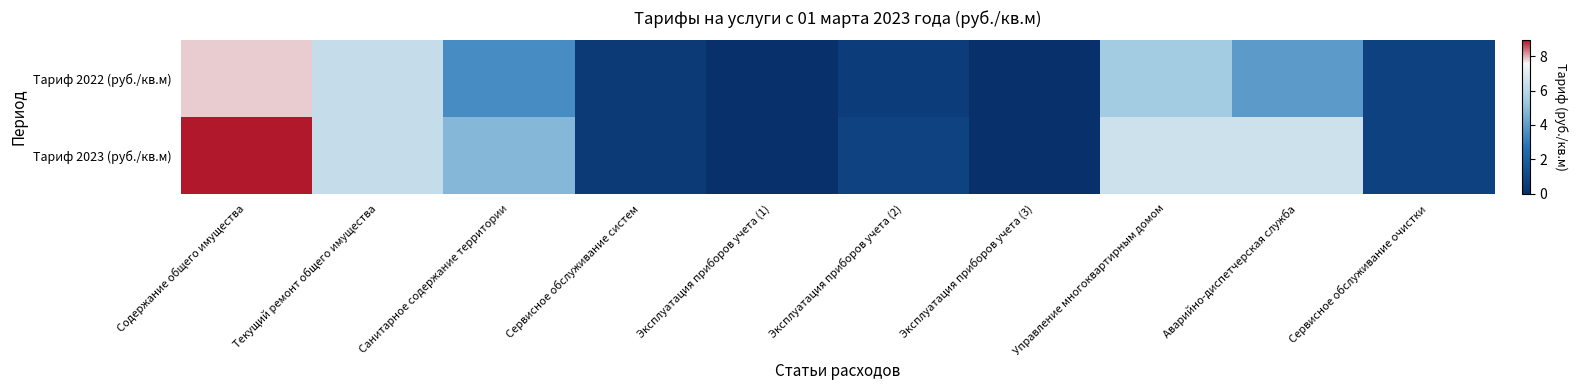

At how many categories does at least one series exceed 7?

1